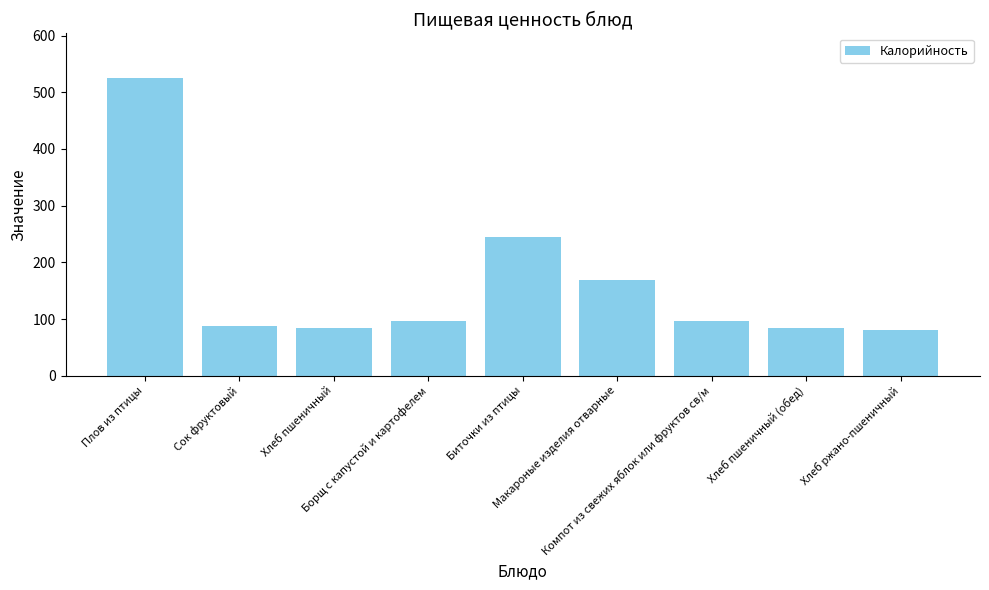

Does the chart contain stacked bars?

No